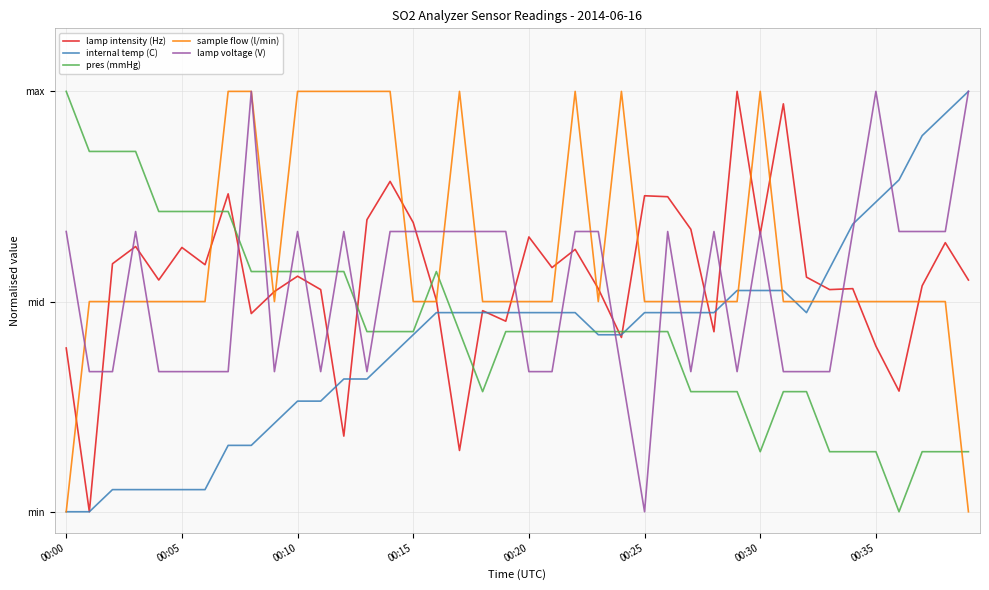

Is this an area chart (filled region under the line)?

No